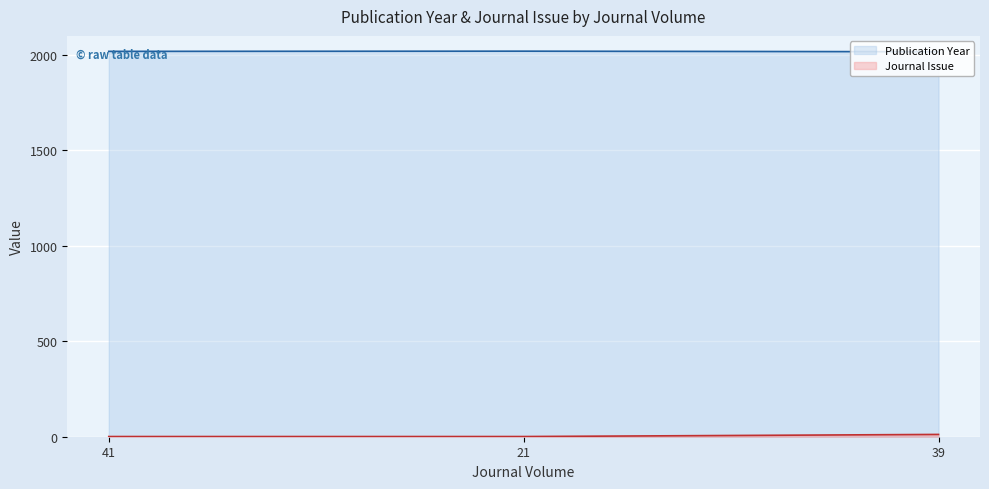

Reading left to right, extract all data points from this chart.

Publication Year: 2019	2020	2017
Journal Issue: 1	1	12